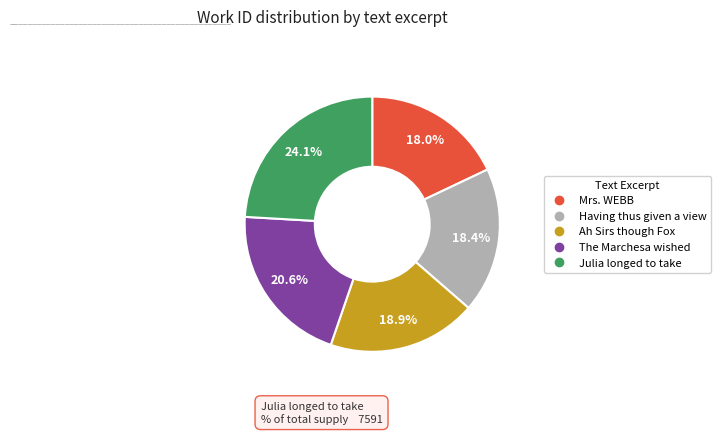

What percentage is the Ah Sirs though Fox slice, to the nearest percent?

19%